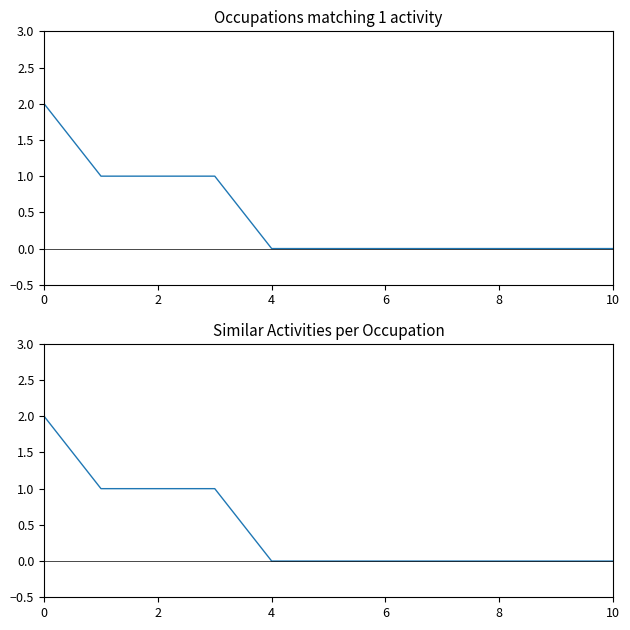

The chart shows a value of -1 at 4. True or false?

False